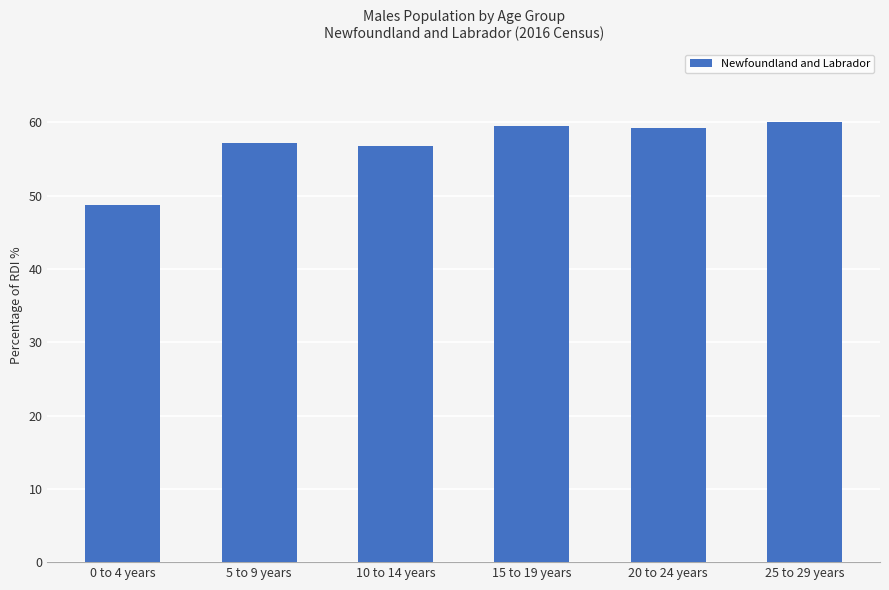

How many bars are there in total?

6